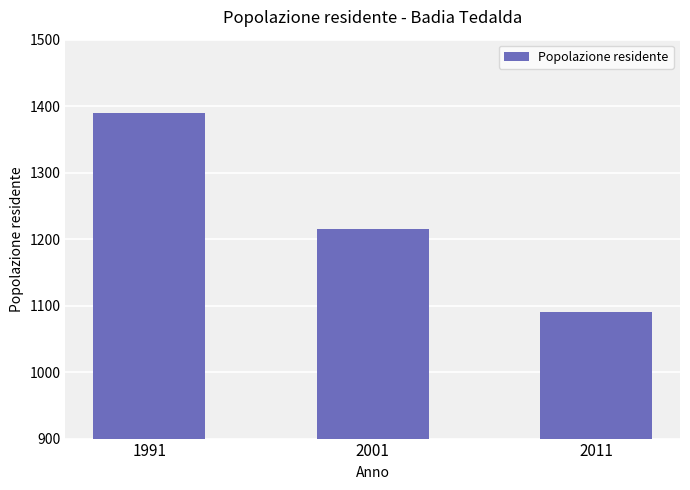

Rank the categories by value from lowest to highest.

2011, 2001, 1991